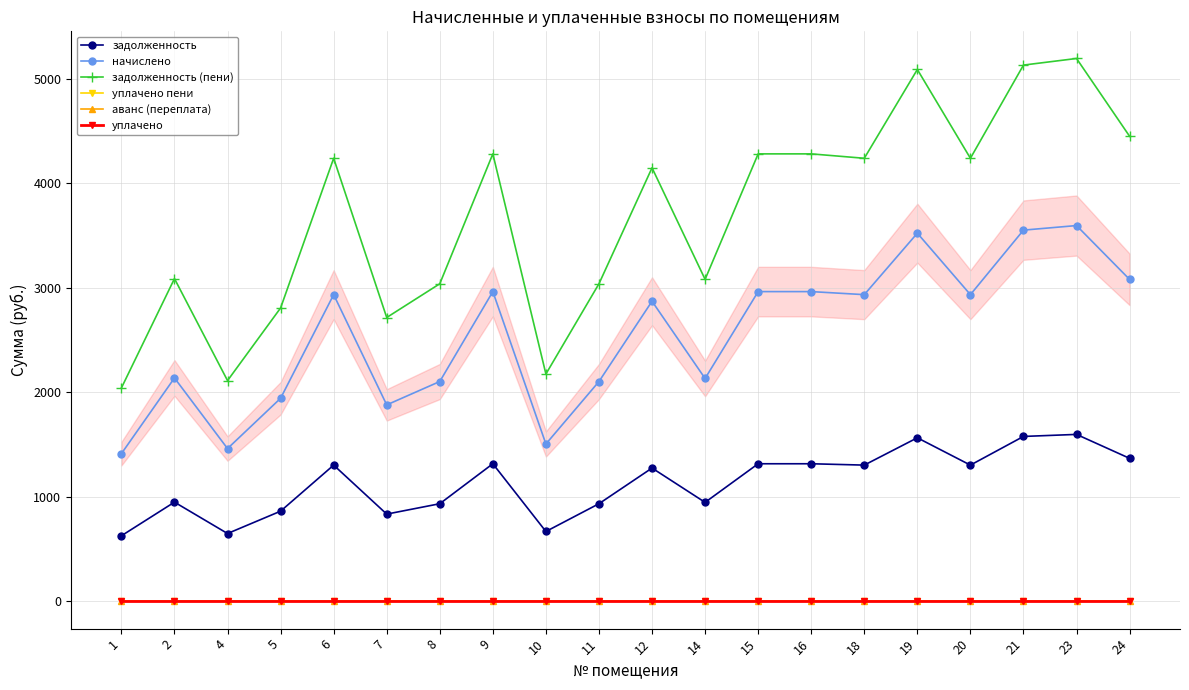

The value of задолженность at 11 is 935.3. True or false?

True